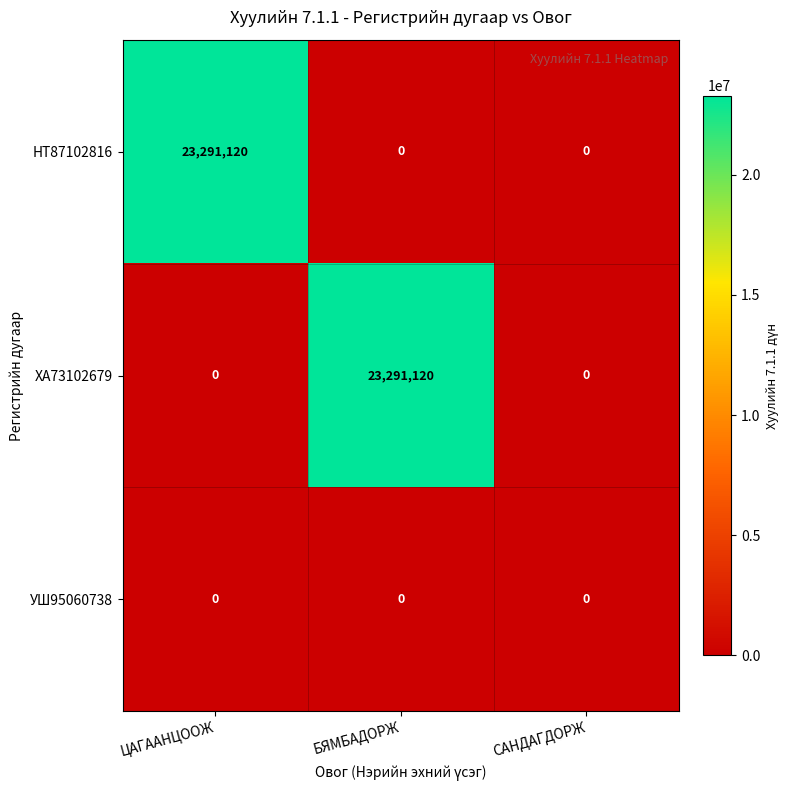

Count the ХА73102679 values in the range 0 to 23291120.

3